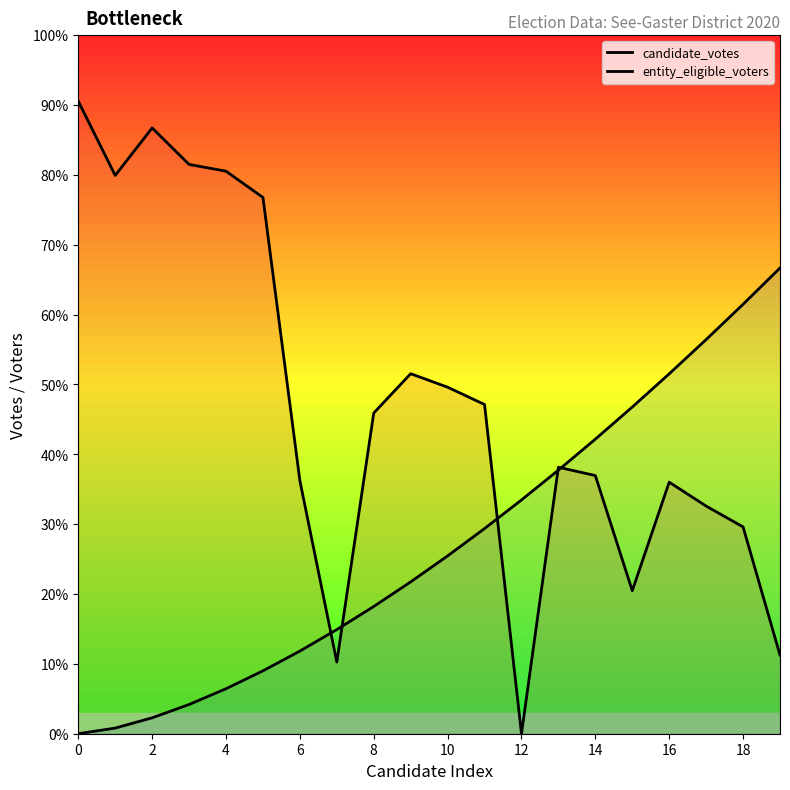

What are all the series names shown in the legend?

candidate_votes, entity_eligible_voters